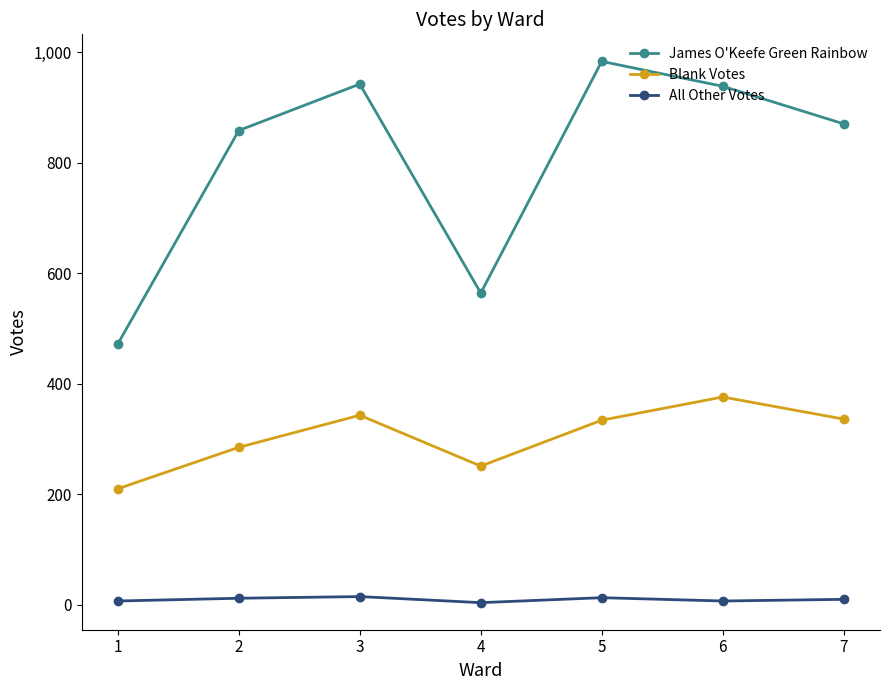

Between 4 and 5, which series saw the biggest shift?

James O'Keefe Green Rainbow